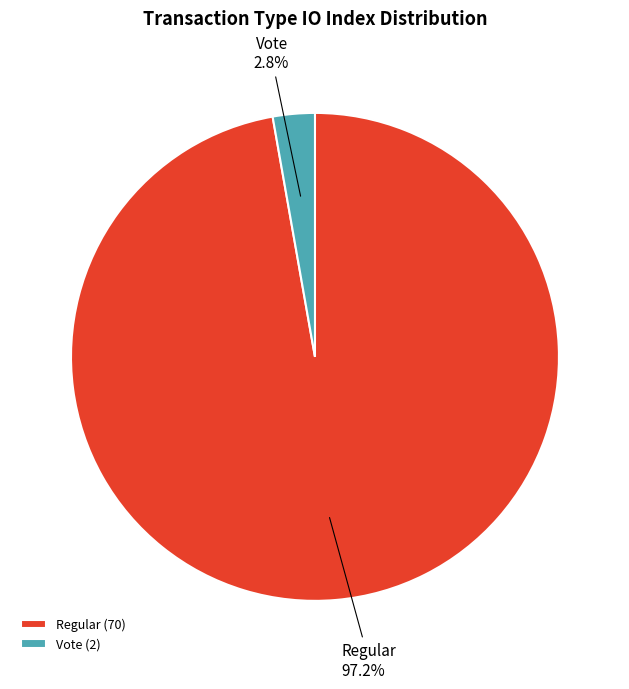

Which has a higher value, Vote (2) or Regular (70)?

Regular (70)